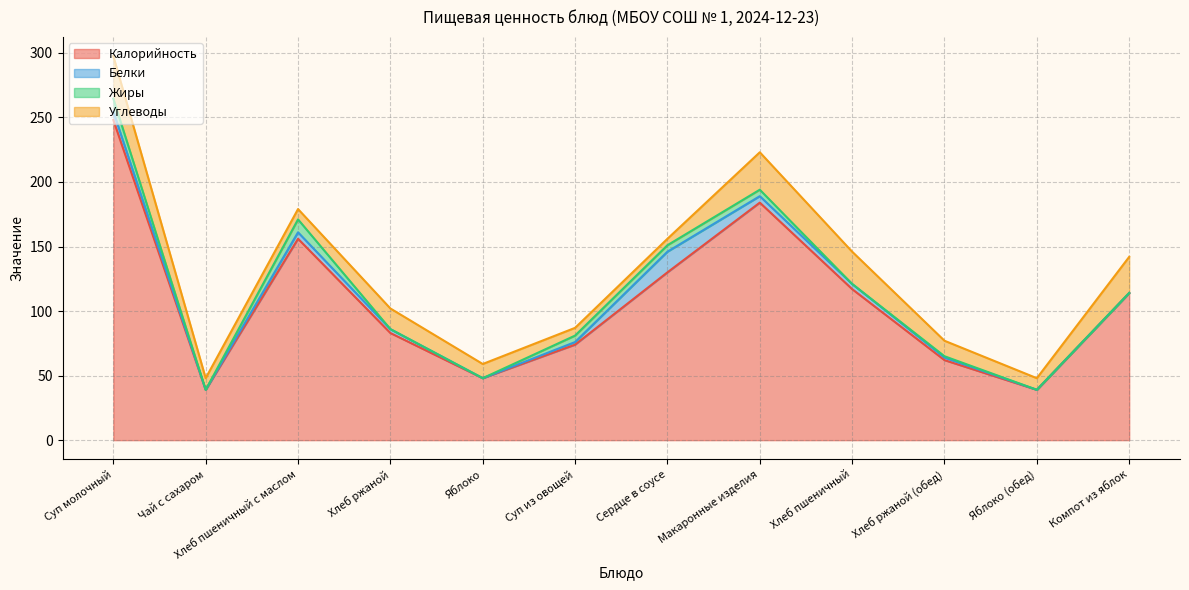

At which label does Калорийность first exceed 114?

Суп молочный